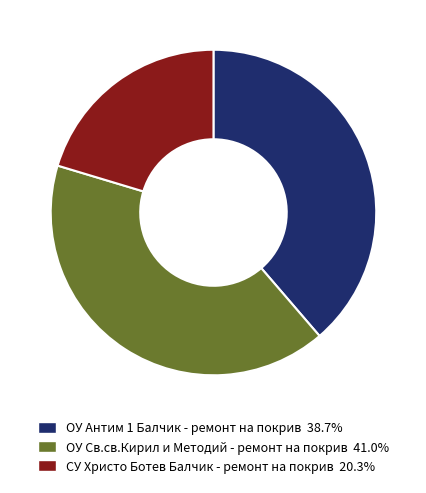

Which has a higher value, ОУ Антим 1 Балчик - ремонт на покрив or СУ Христо Ботев Балчик - ремонт на покрив?

ОУ Антим 1 Балчик - ремонт на покрив